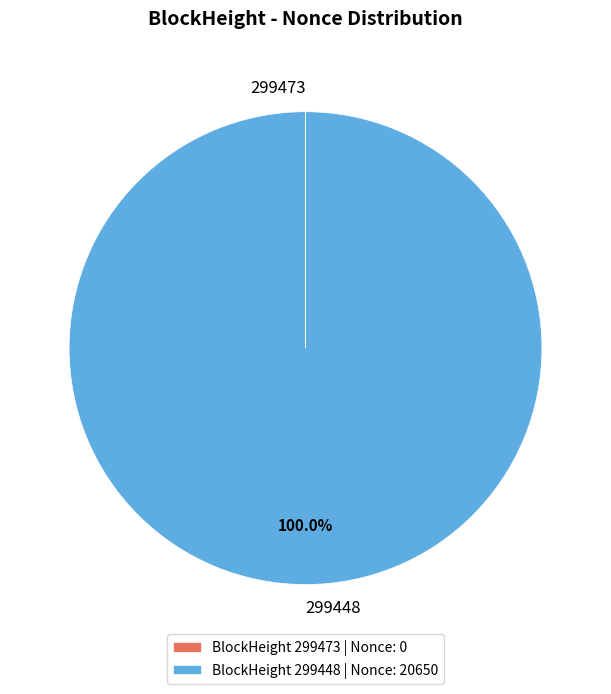

To the nearest percent, what percentage of the pie is 299448?

100%